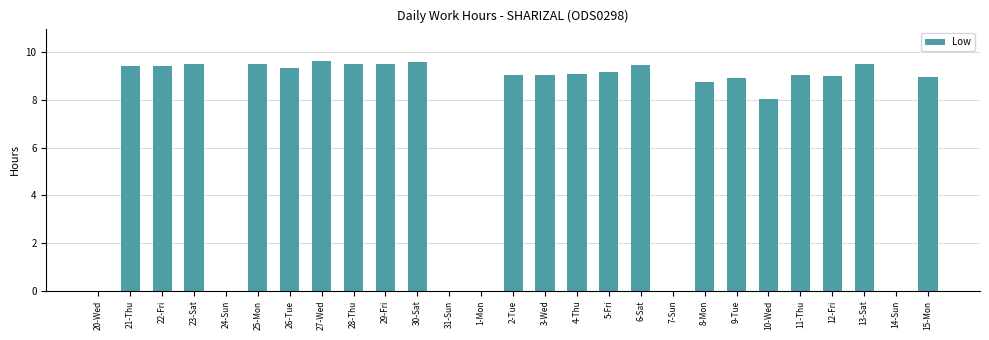

Is it true that the value at 20-Wed is -6.6?

False